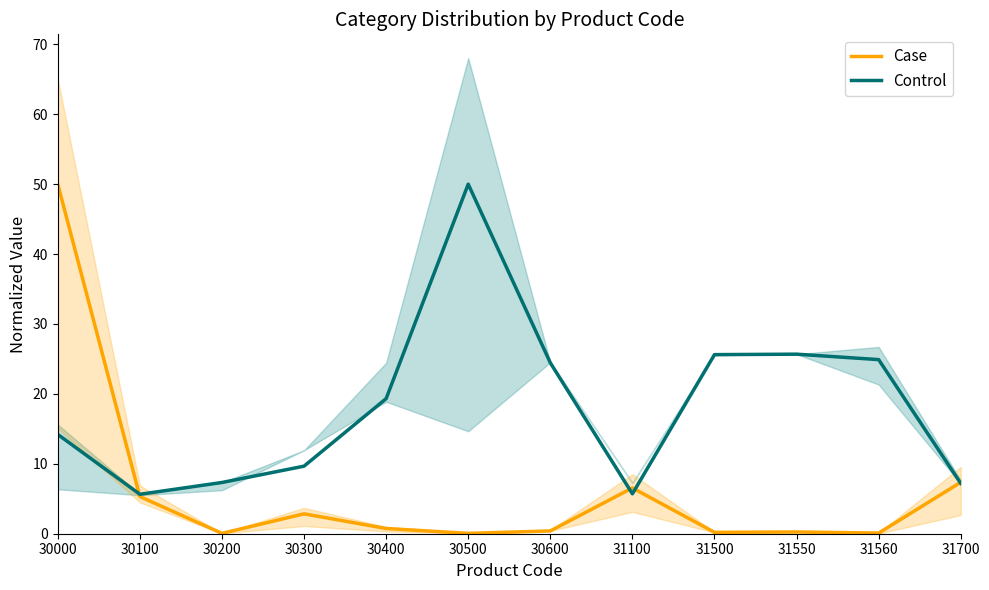

Is it true that Case equals 0.4 at 30600?

True